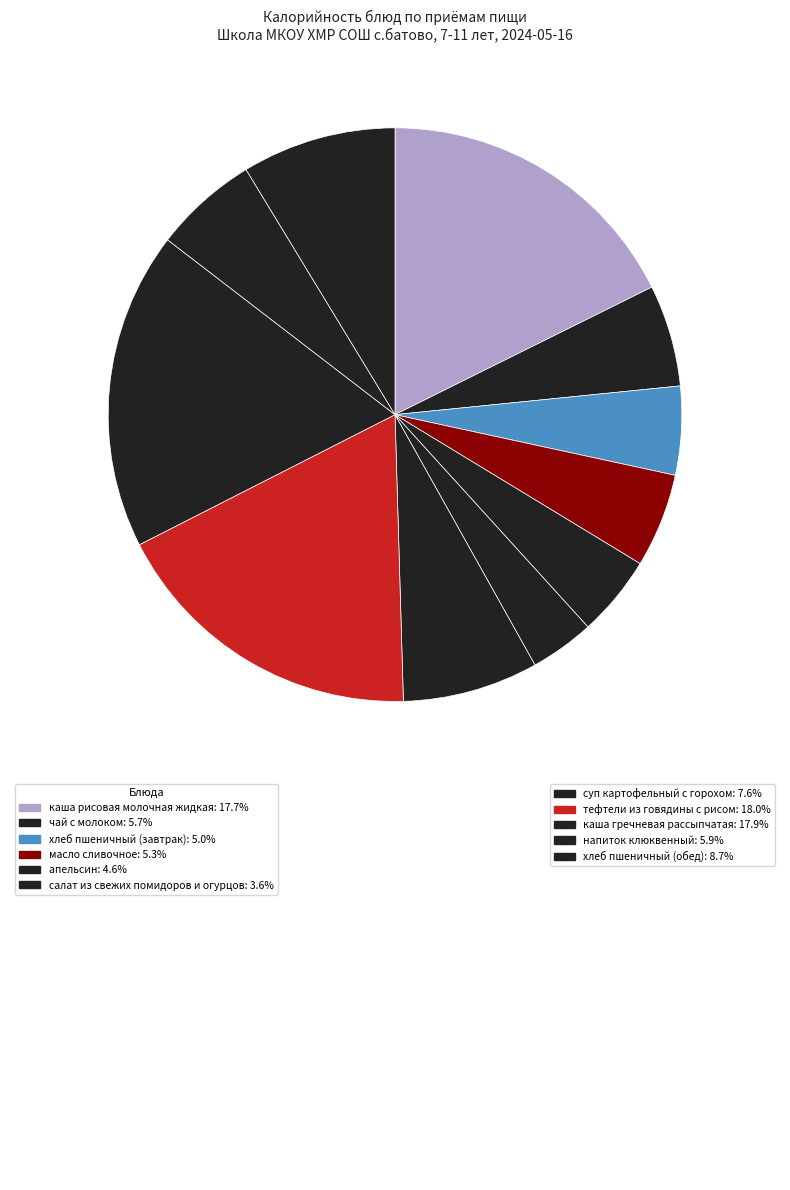

Is there any slice that represents more than half of the pie?

No